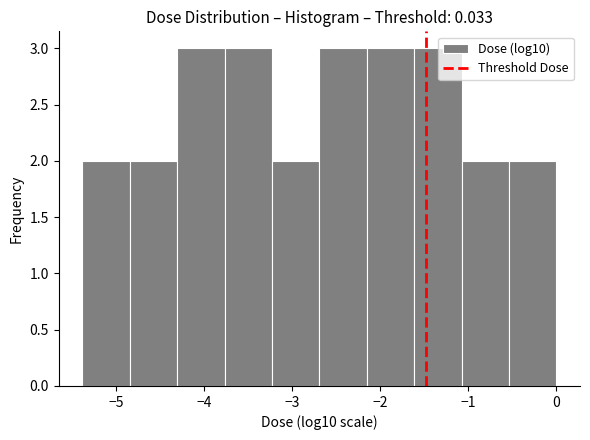

Reading left to right, list every bar in this chart as the range it spans on the x-axis followed by its height. Neither the bar edges nor the heights are printed on the chart, so give them approximately, as read against the axes.

-5.4 to -4.8: 2
-4.8 to -4.3: 2
-4.3 to -3.8: 3
-3.8 to -3.2: 3
-3.2 to -2.7: 2
-2.7 to -2.2: 3
-2.2 to -1.6: 3
-1.6 to -1.1: 3
-1.1 to -0.5: 2
-0.5 to 0.0: 2